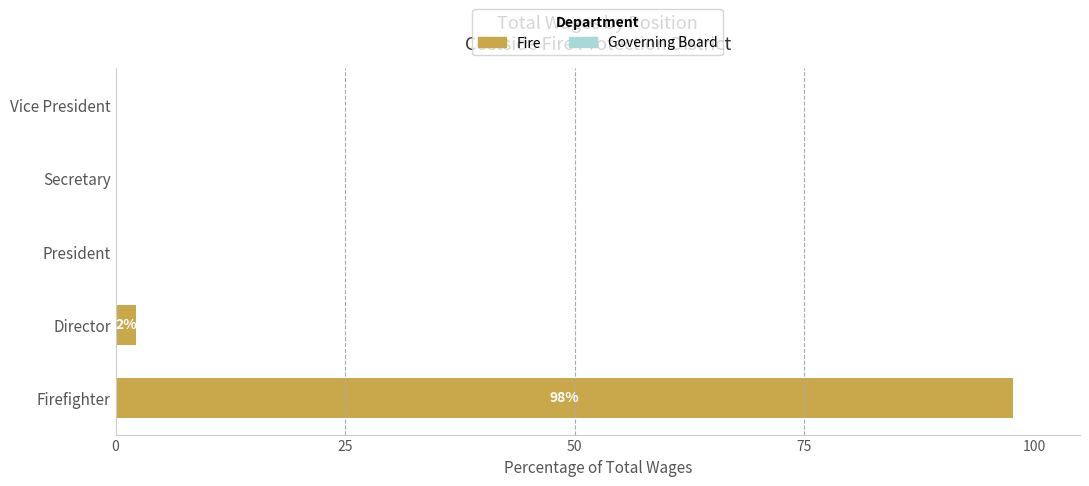

How many series are shown in this chart?

1